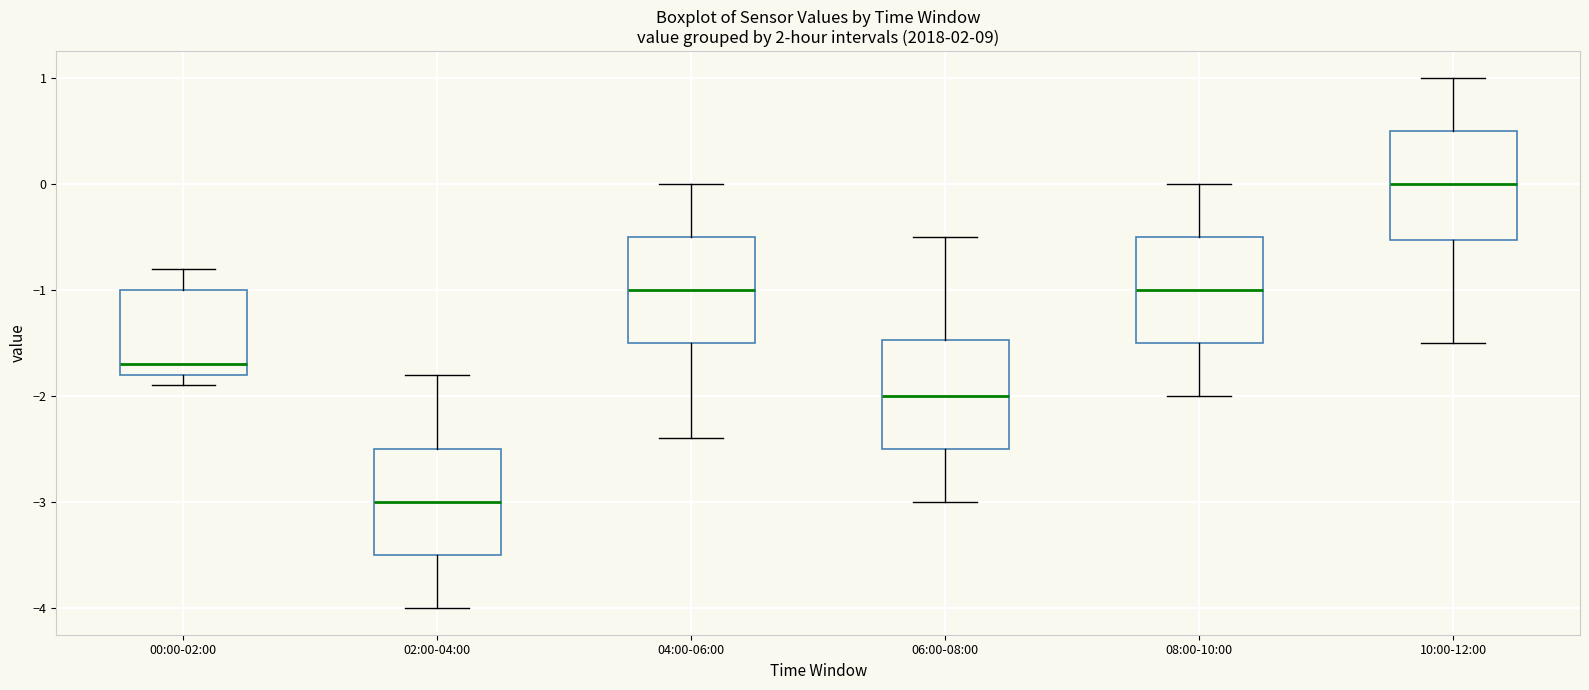

Reading left to right, read every box against the y-axis: the position of its median line, the range the box covers, and the ends of its whiskers. The values are not printed on the chart, so give them approximately, as read against the axis.

00:00-02:00: median -1.7, box -1.8 to -1.0, whiskers -1.9 to -0.8
02:00-04:00: median -3.0, box -3.5 to -2.5, whiskers -4.0 to -1.8
04:00-06:00: median -1.0, box -1.5 to -0.5, whiskers -2.4 to 0.0
06:00-08:00: median -2.0, box -2.5 to -1.5, whiskers -3.0 to -0.5
08:00-10:00: median -1.0, box -1.5 to -0.5, whiskers -2.0 to 0.0
10:00-12:00: median 0.0, box -0.5 to 0.5, whiskers -1.5 to 1.0